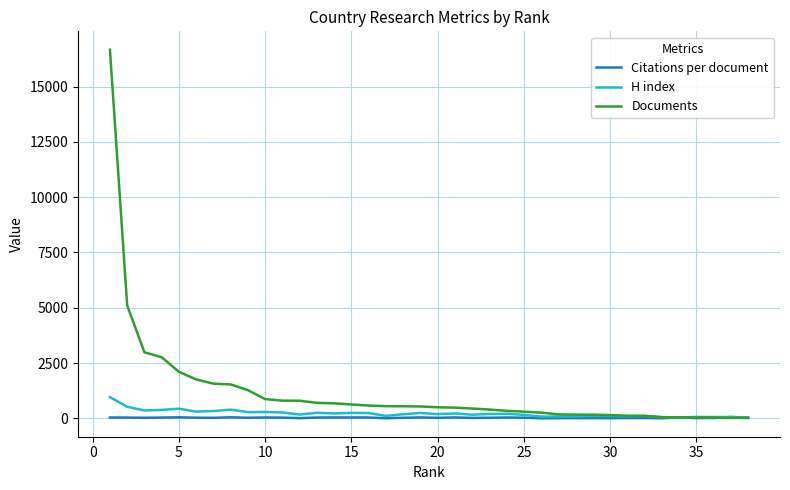

What is the maximum value shown in the chart?

16662.0